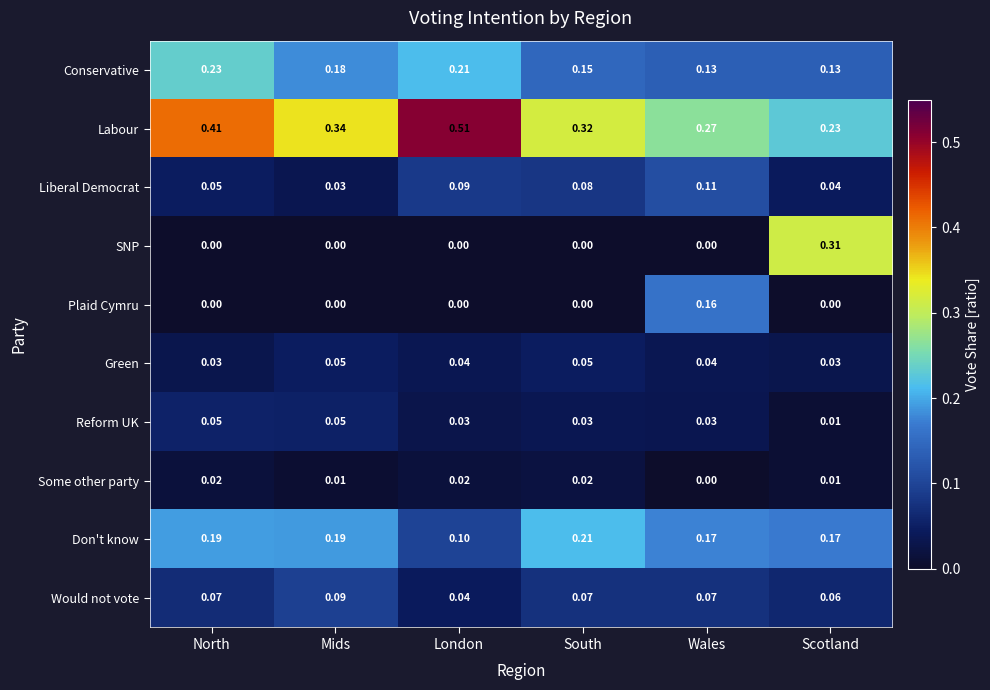

Where is Some other party nearest to the value 0?

Wales